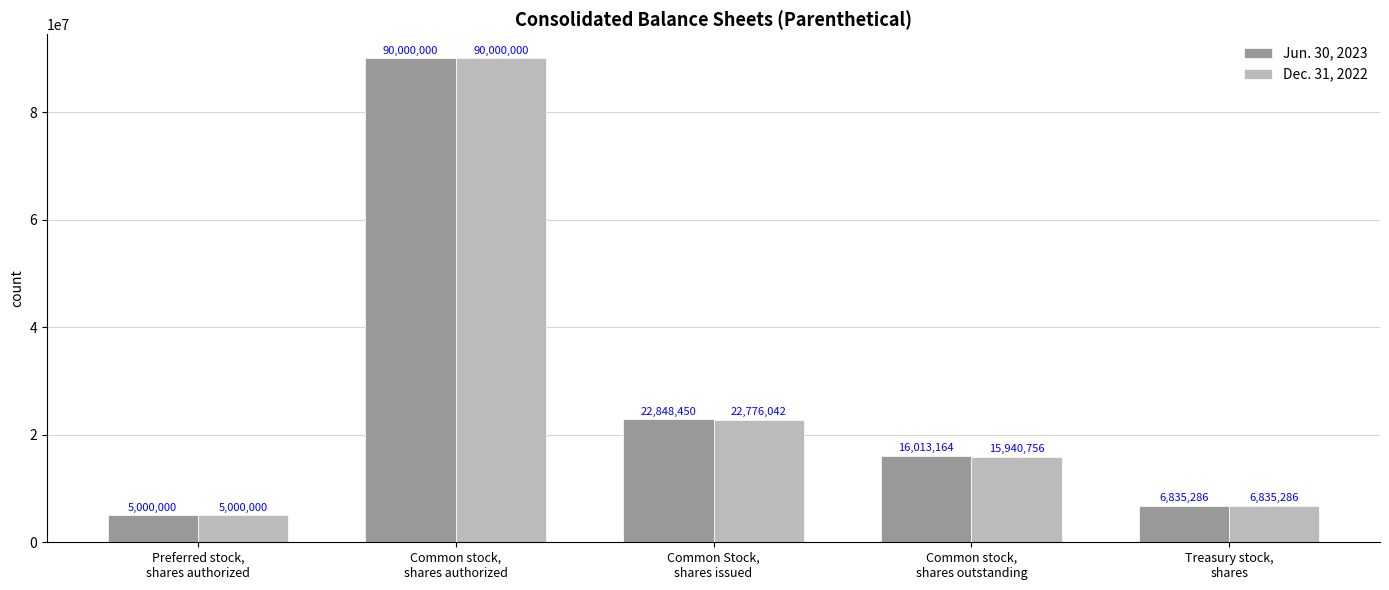

What is the average value of the Jun. 30, 2023 series?

28139380